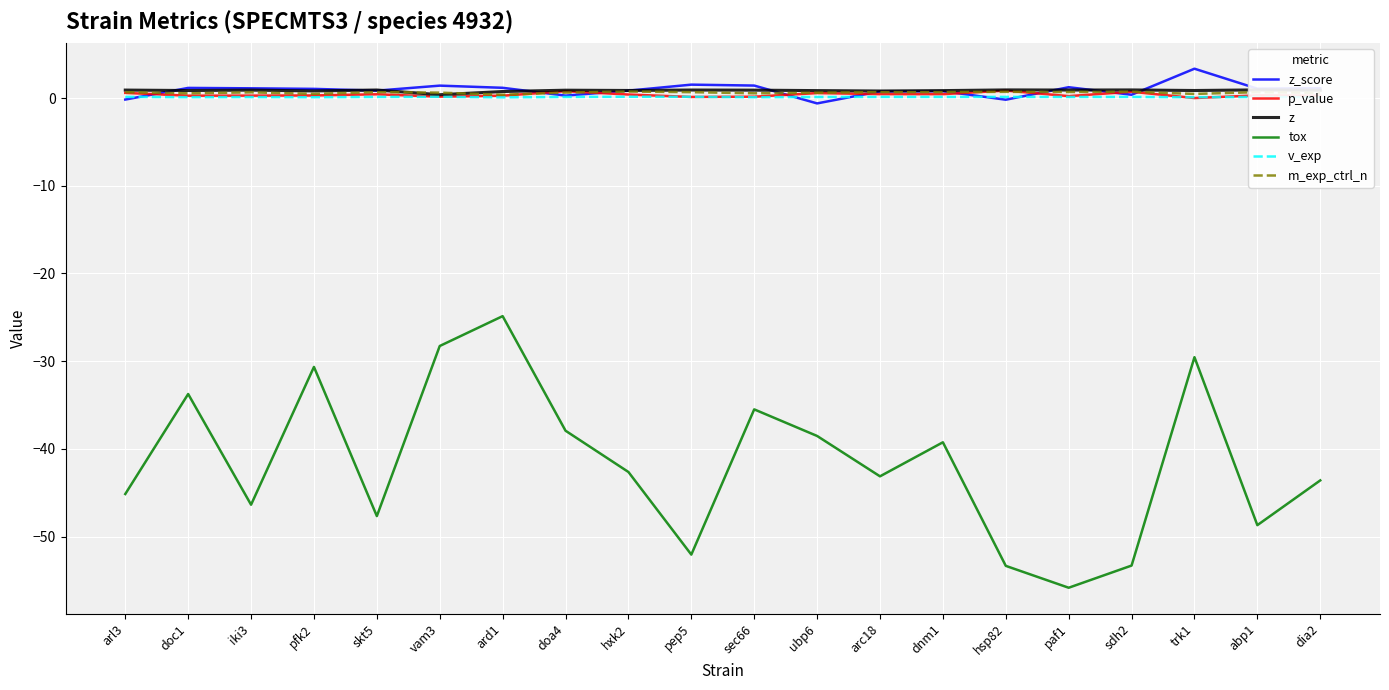

Reading left to right, transcribe all the data shown in this chart.

z_score: -0.2	1.2	1.1	1.0	0.8	1.4	1.2	0.3	0.8	1.5	1.4	-0.6	0.8	0.8	-0.2	1.2	0.4	3.3	1.1	1.1
p_value: 0.6	0.3	0.3	0.3	0.4	0.2	0.3	0.8	0.4	0.1	0.2	0.6	0.4	0.4	0.8	0.2	0.7	0.0	0.3	0.3
z: 0.9	0.9	0.9	0.8	0.9	0.4	0.7	0.9	0.9	0.9	0.9	0.8	0.8	0.8	0.9	0.9	0.9	0.9	0.9	0.9
tox: -45.1	-33.7	-46.4	-30.7	-47.7	-28.3	-24.9	-37.9	-42.6	-52.1	-35.5	-38.5	-43.1	-39.3	-53.3	-55.8	-53.3	-29.5	-48.7	-43.6
v_exp: 0.1	0.1	0.1	0.1	0.1	0.1	0.1	0.1	0.1	0.1	0.1	0.1	0.1	0.1	0.1	0.1	0.1	0.1	0.1	0.1
m_exp_ctrl_n: 0.7	0.5	0.7	0.5	0.7	0.6	0.4	0.6	0.7	0.7	0.5	0.6	0.7	0.7	0.7	0.7	0.7	0.5	0.7	0.6